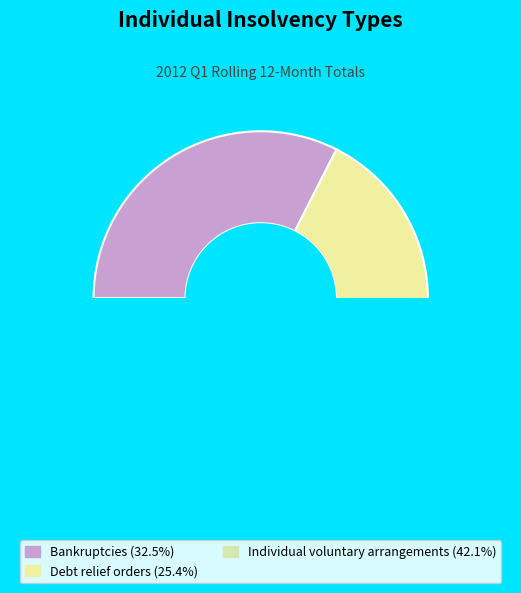

Combined, what portion of the pie is Debt relief orders and Individual voluntary arrangements?

67.5%